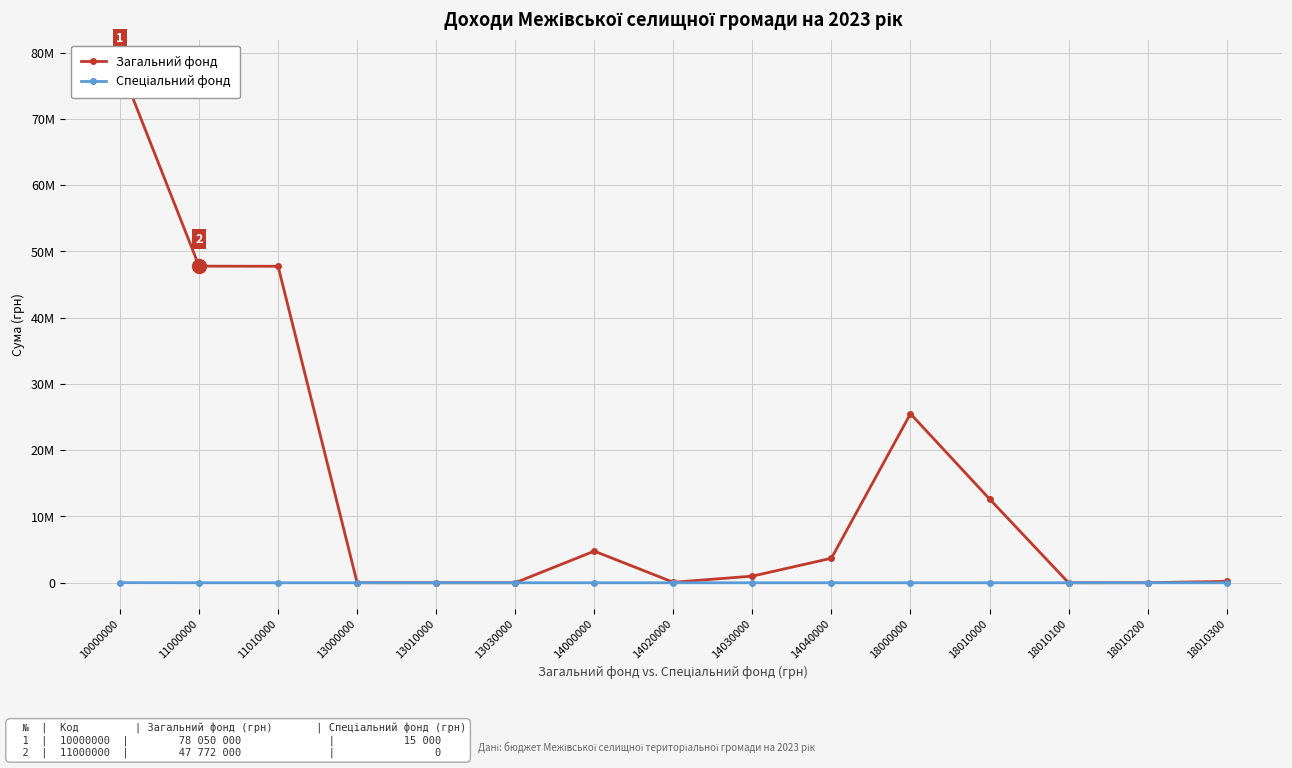

True or false: Загальний фонд and Спеціальний фонд intersect in this chart.

False